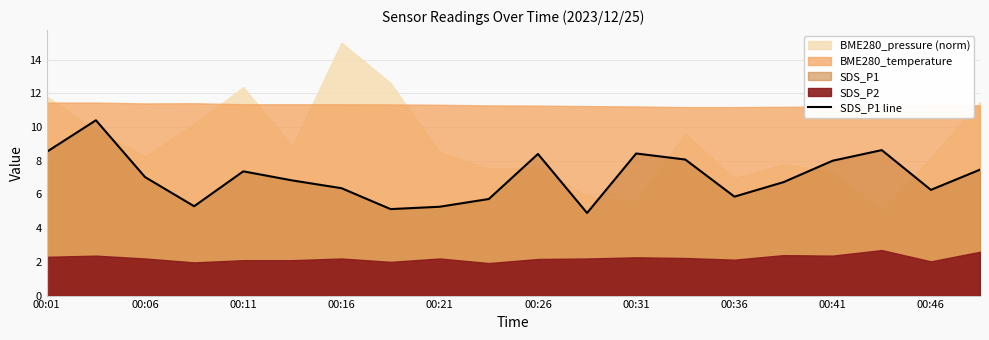

True or false: SDS_P1 line has a value of 4.5 at 00:41.

False